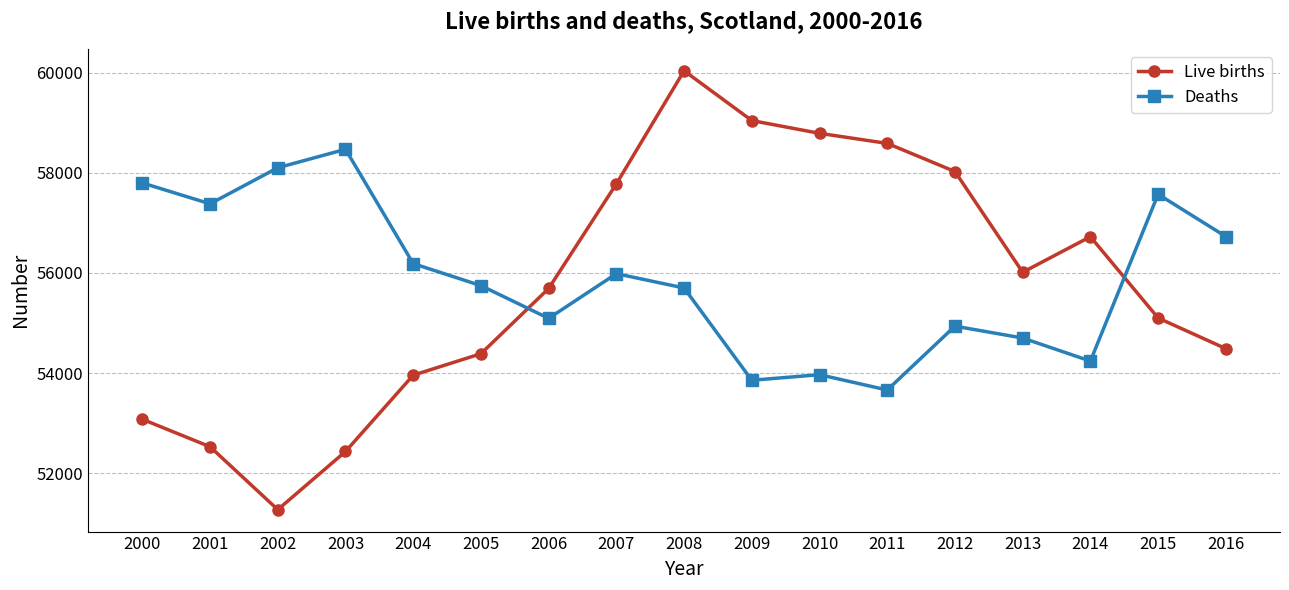

What is the average value of the Live births series?

55761